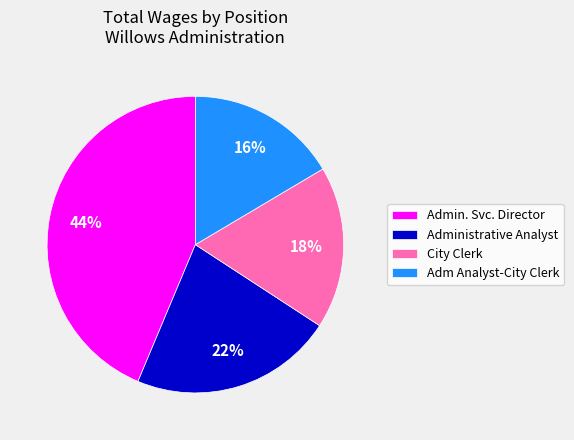

Combined, do City Clerk and Admin. Svc. Director account for over 50%?

Yes